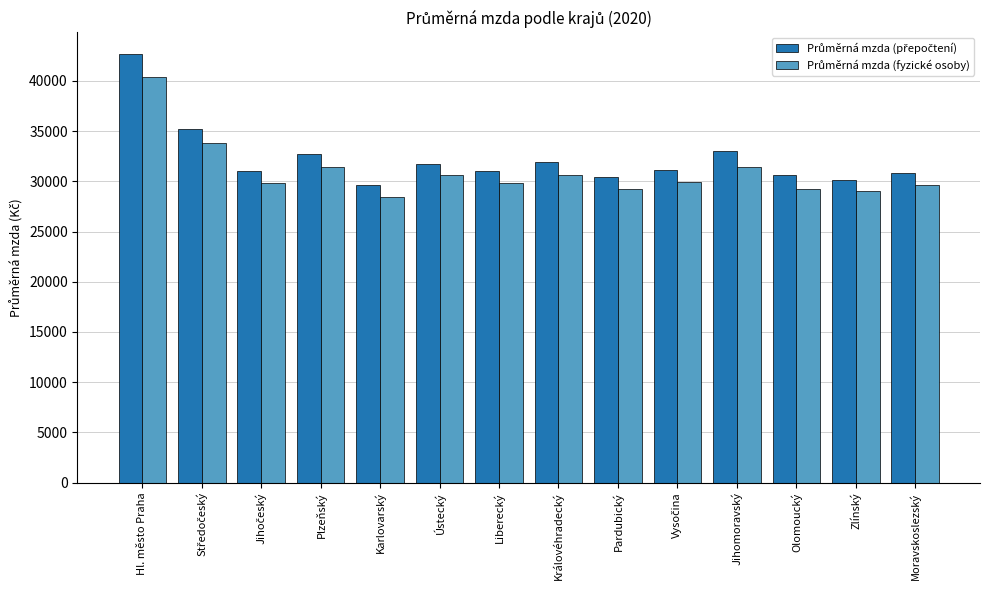

At which category does the chart reach its minimum across all series?

Karlovarský